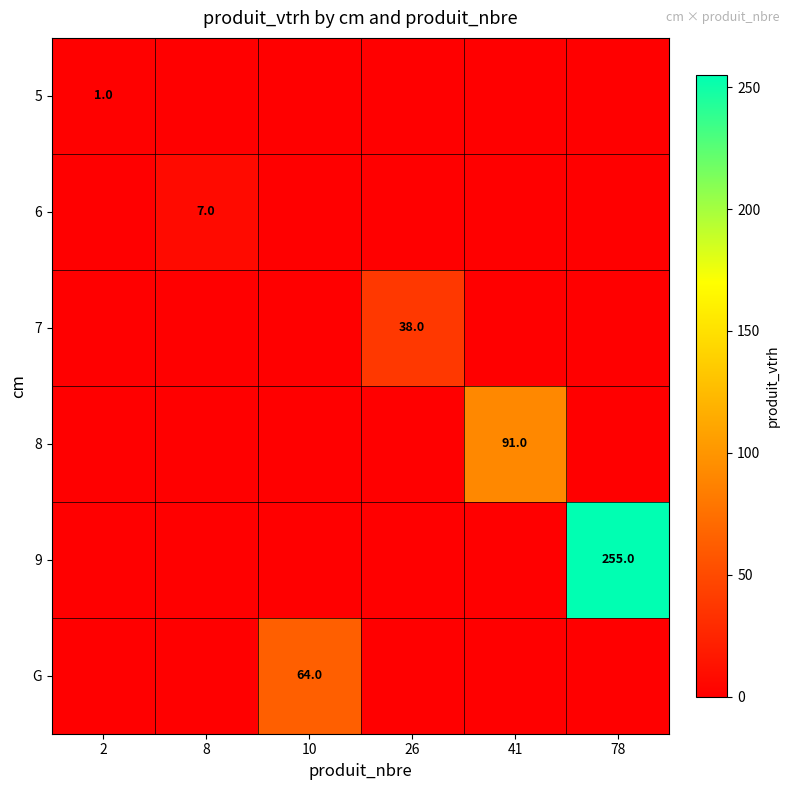

The 9 series shows 255 at 78. True or false?

True